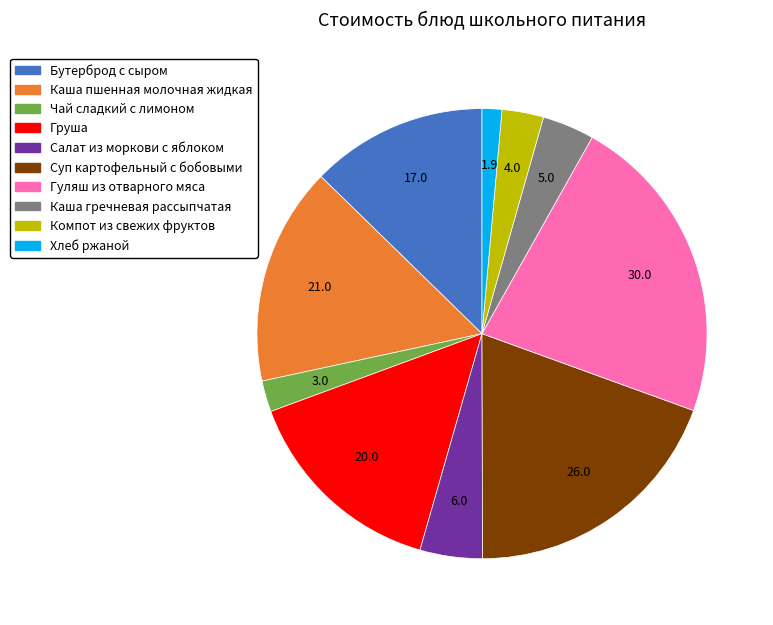

Approximately how many times larger is the value at Суп картофельный с бобовыми compared to Гуляш из отварного мяса?

0.9